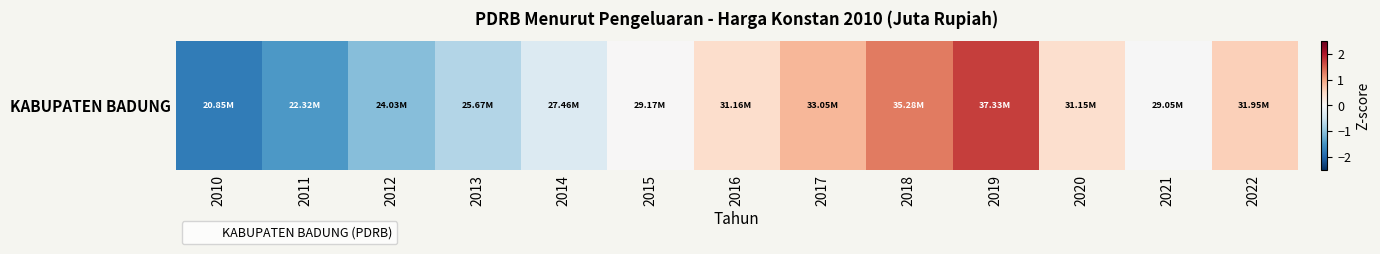

How many values are below zero?

6